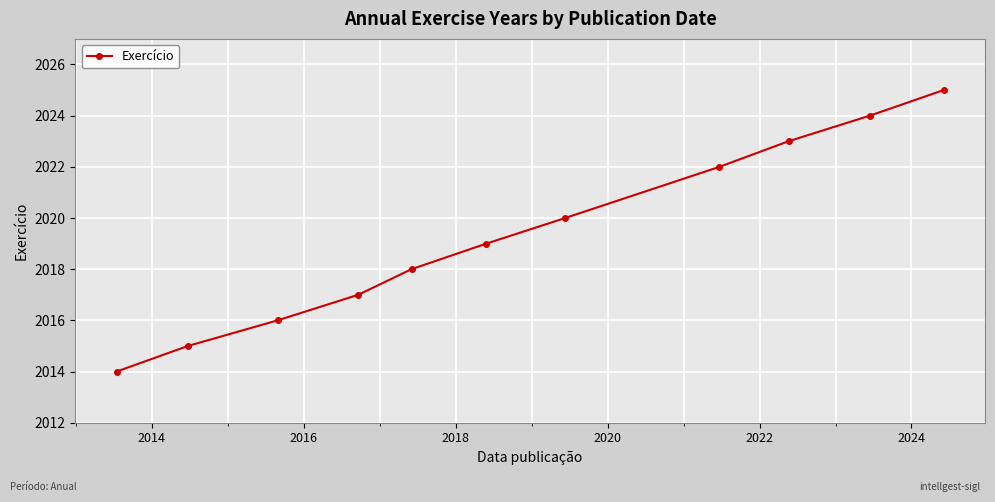

How many data points are less than 2019?

5